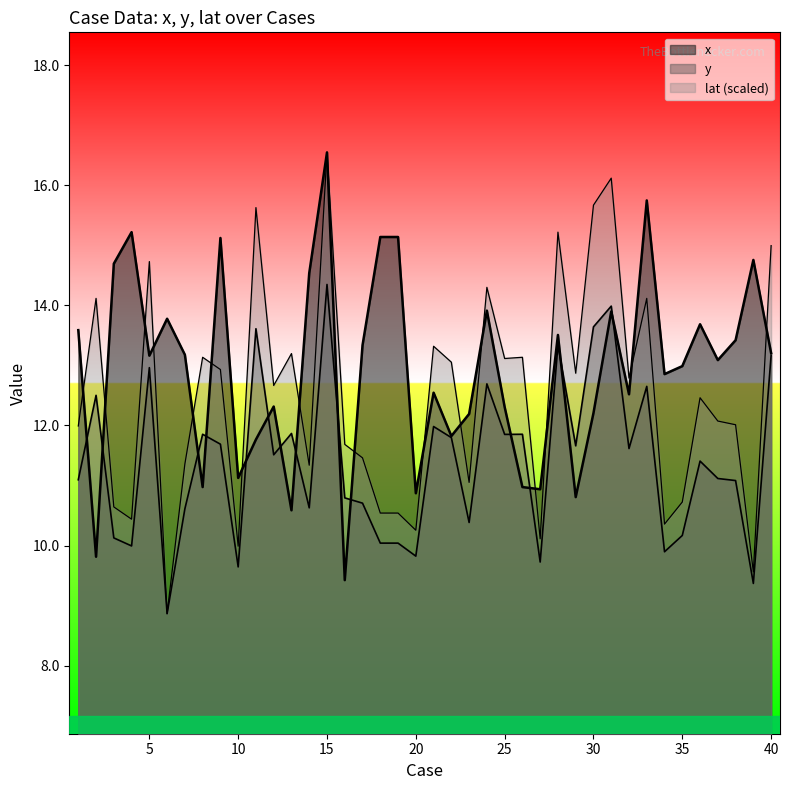

How many data points in y are above 11?

24